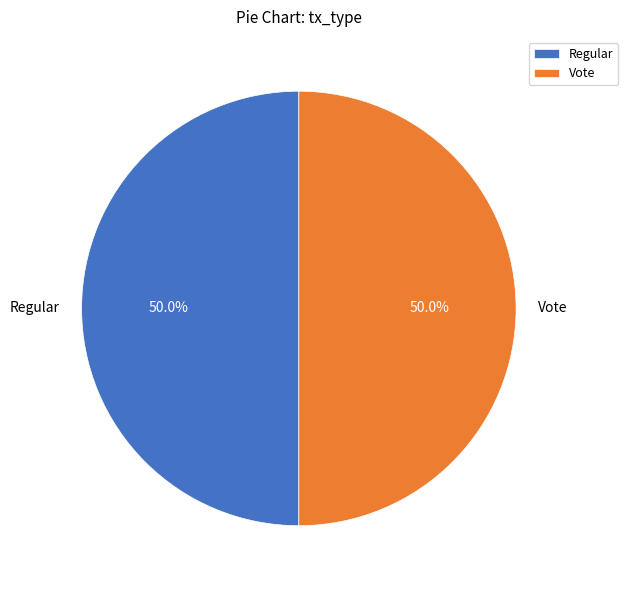

What percentage do Regular and Vote together represent?

100.0%